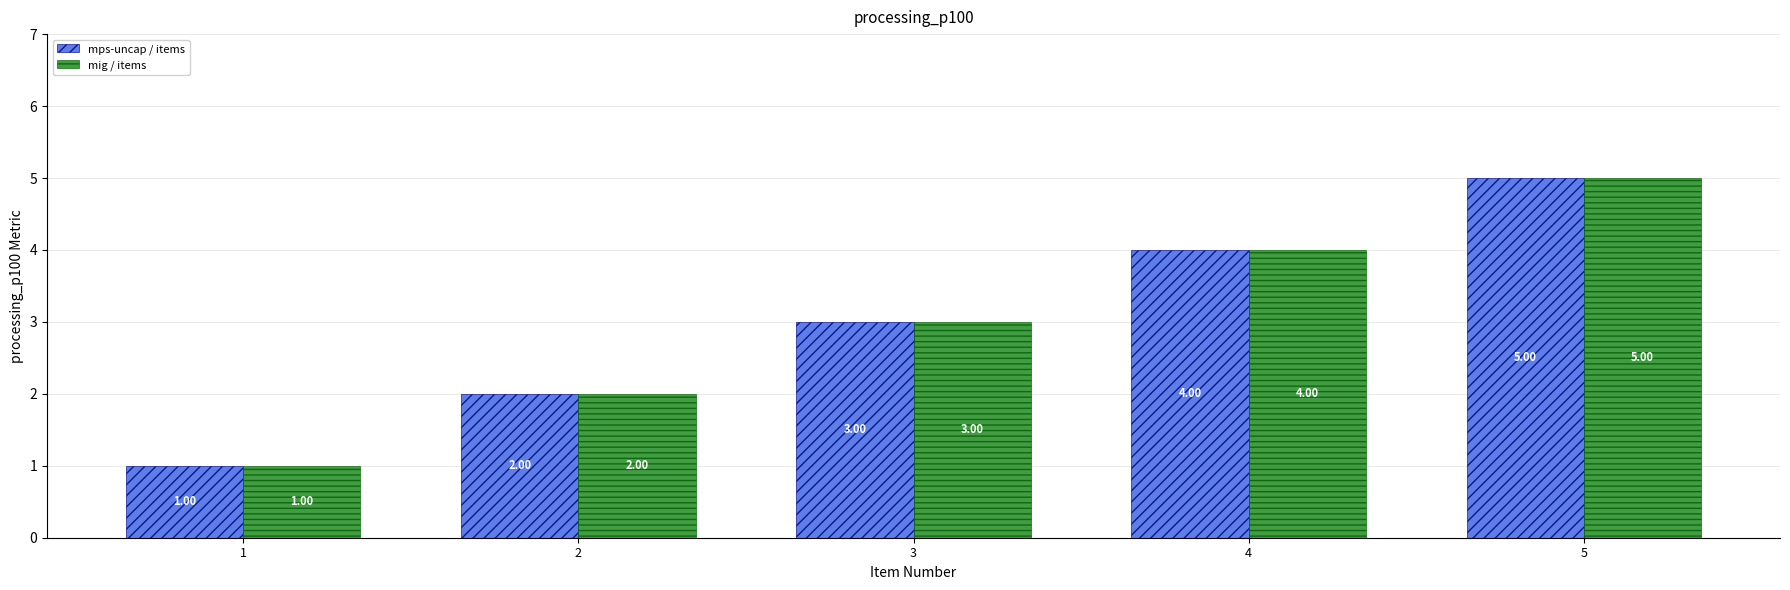

The value of mig / items at 2 is 3. True or false?

False